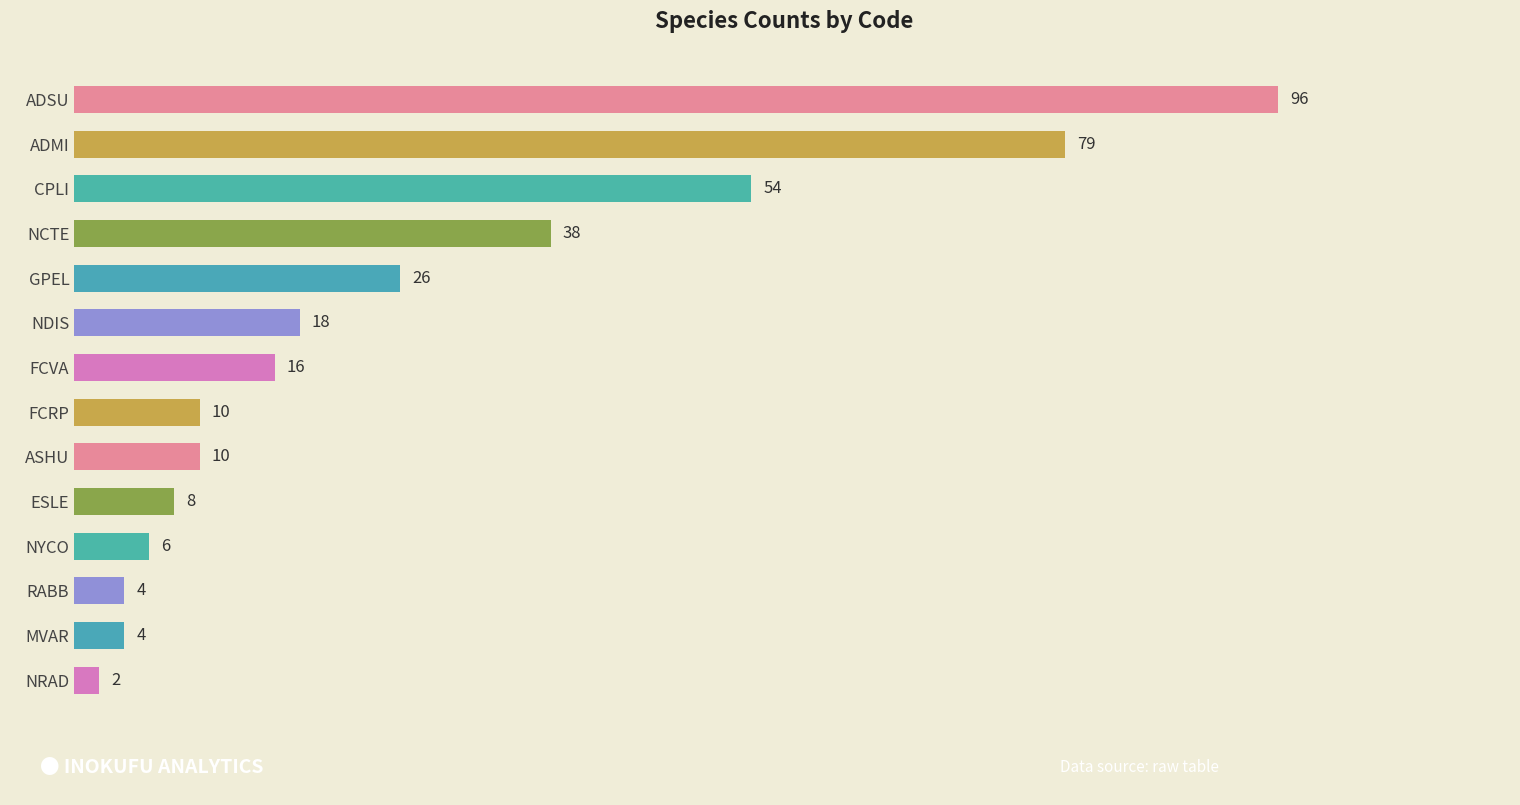

What is the greatest value displayed?

96